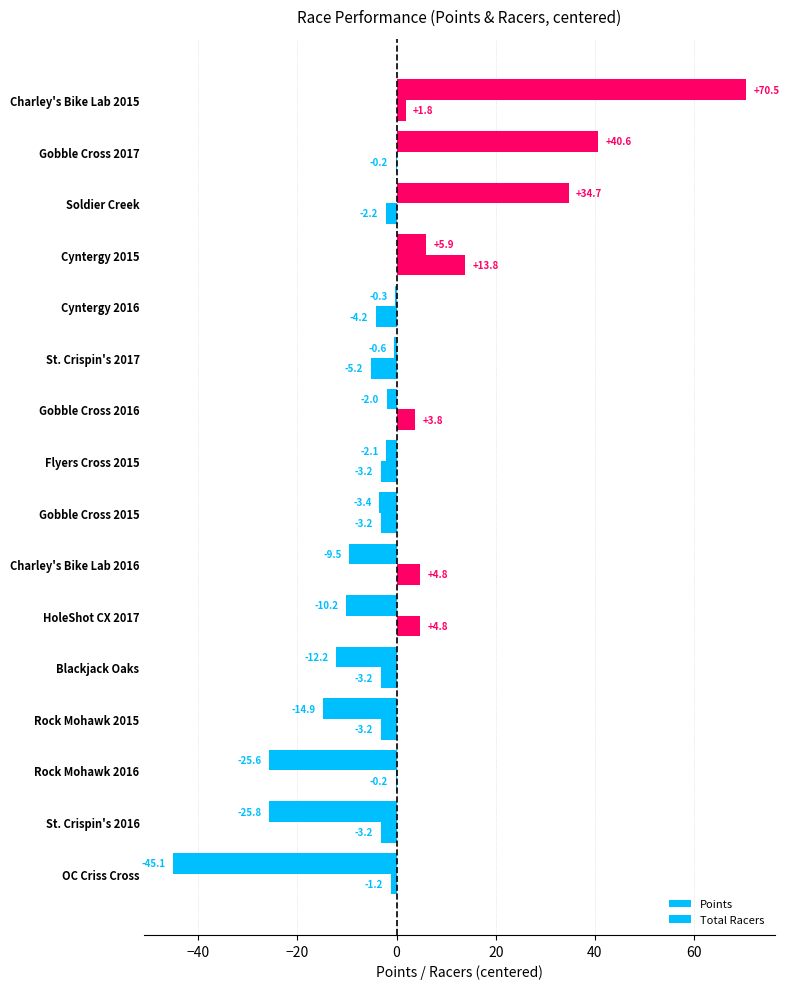

Which series has the widest spread of values?

Points